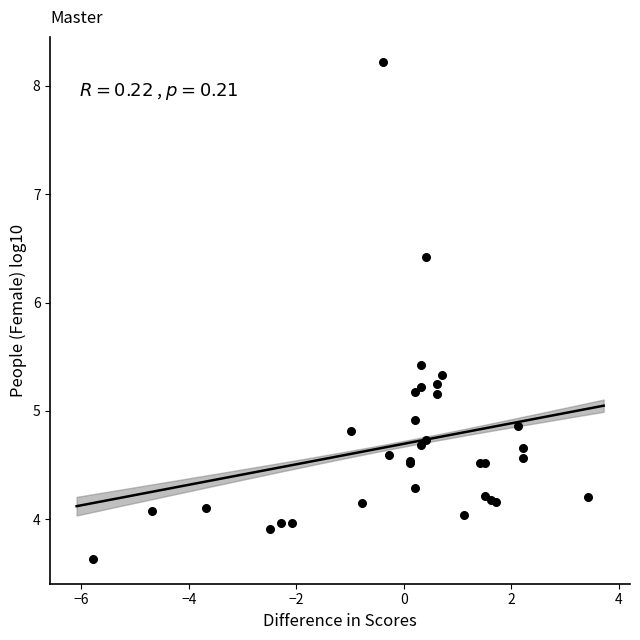

What Y value in the scatter plot is closest to 5?

4.9